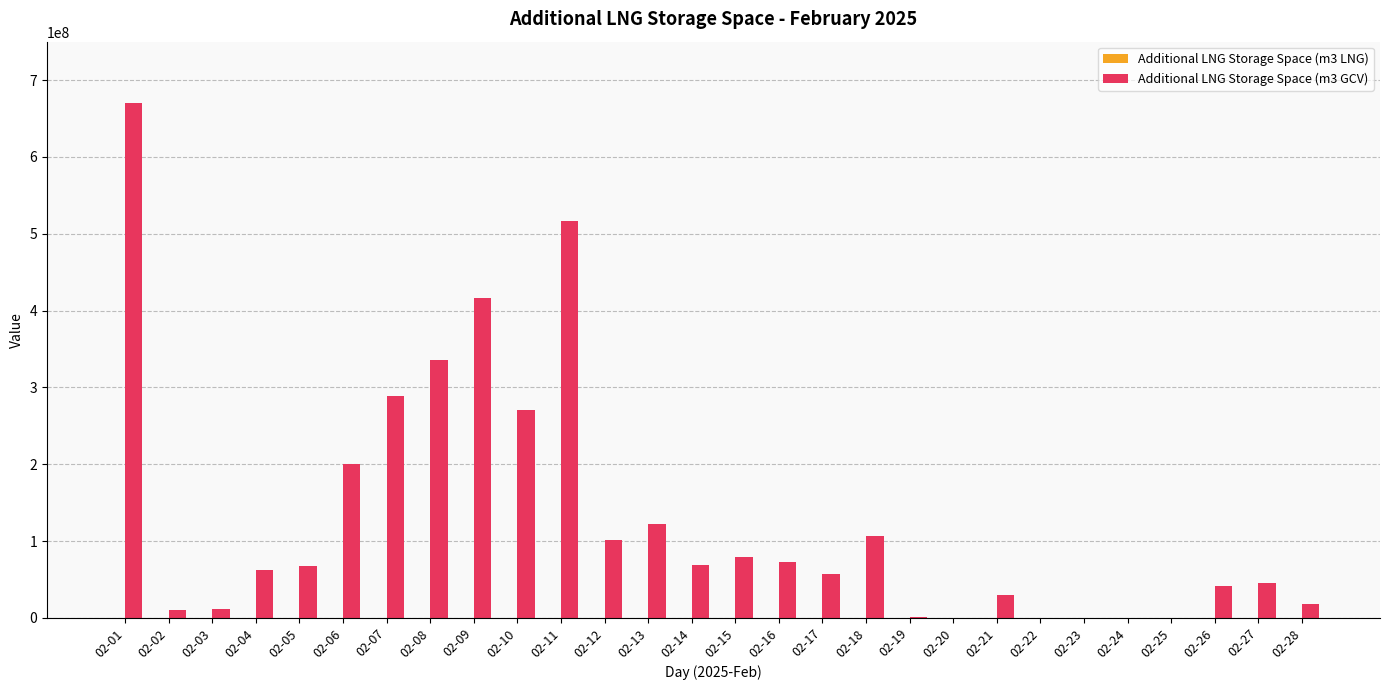

At which category is the sum across all series the highest?

02-01